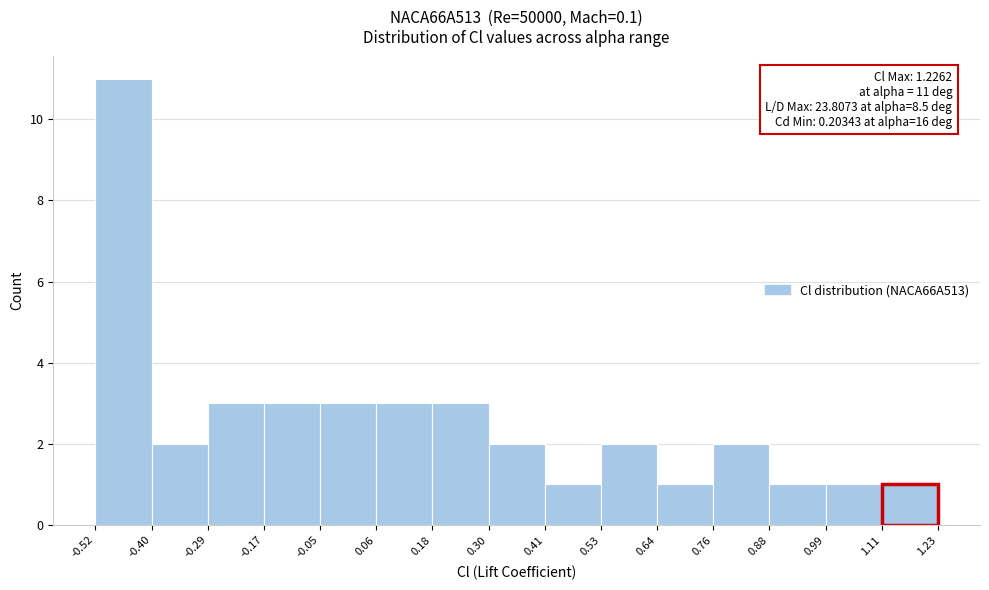

Which range on the x-axis has the tallest bar?

-0.52 to -0.40